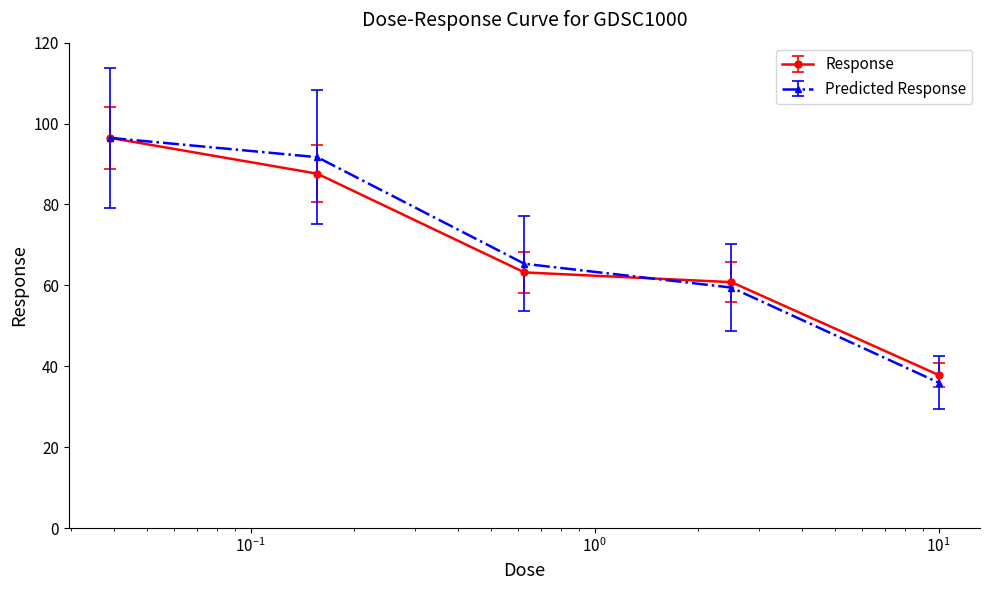

Count the number of categories in the chart.

5